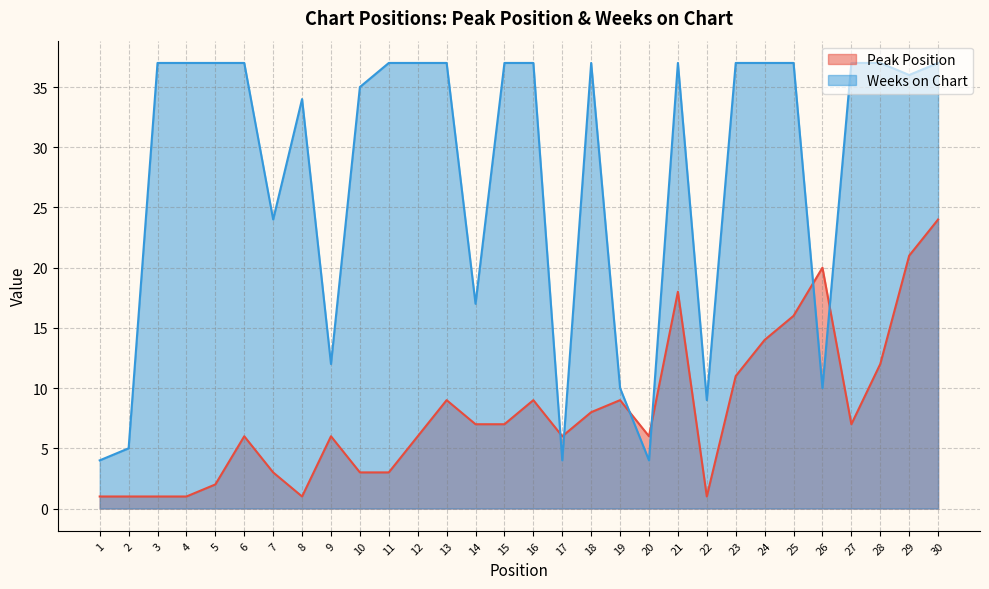

True or false: Weeks on Chart and Peak Position intersect in this chart.

True